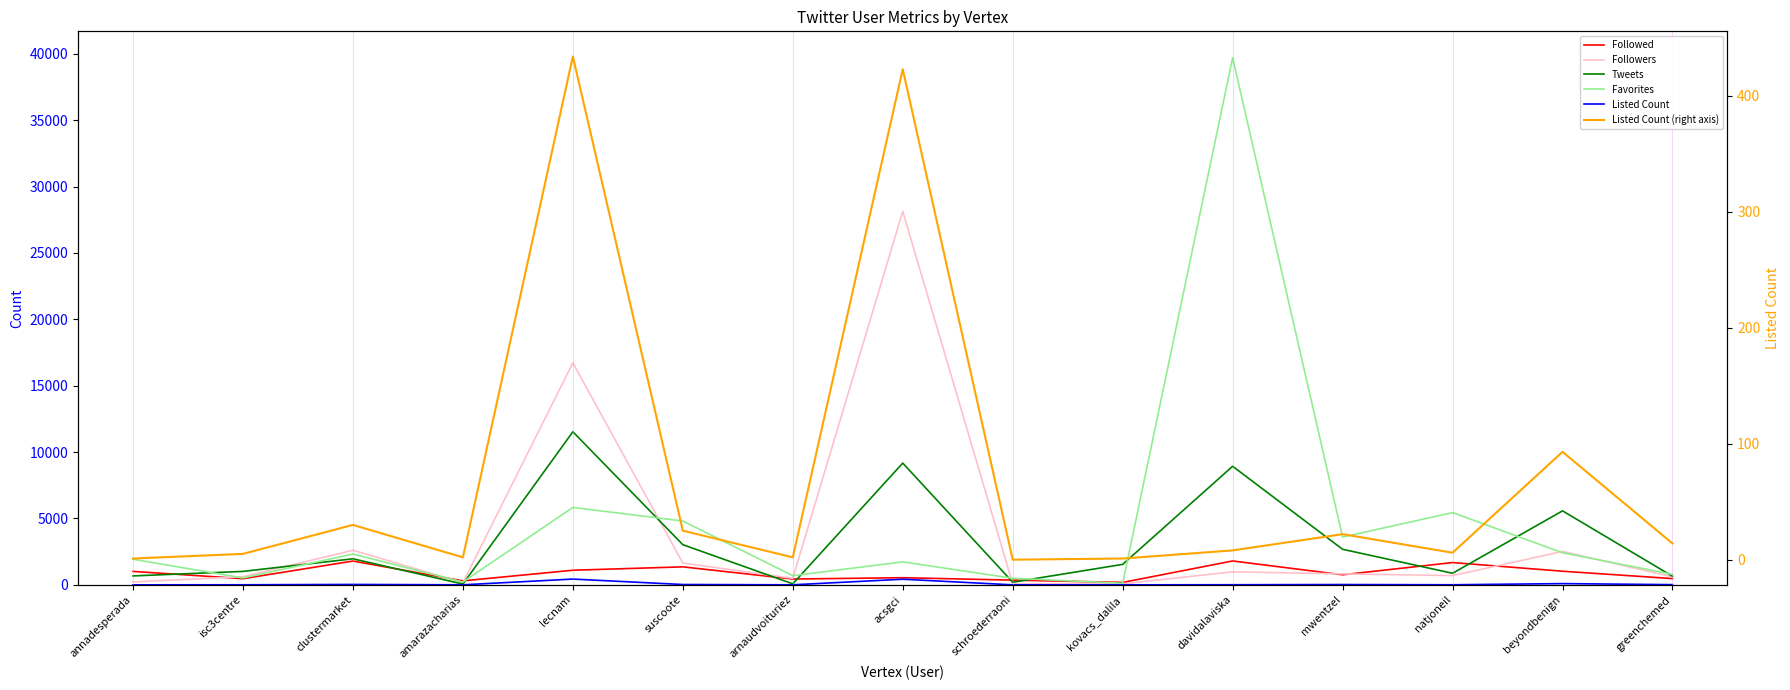

Between kovacs_dalila and schroederraoni, which is larger?

schroederraoni